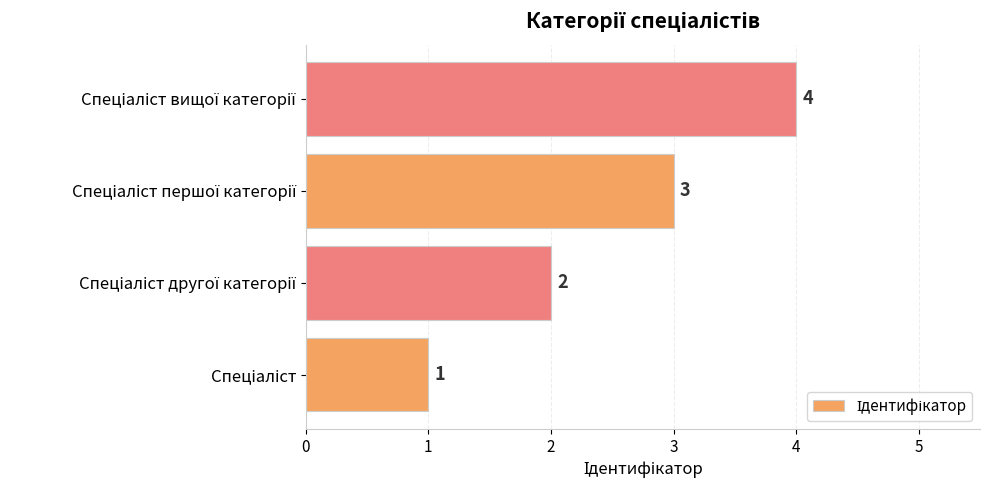

What is the sum of all values?

10